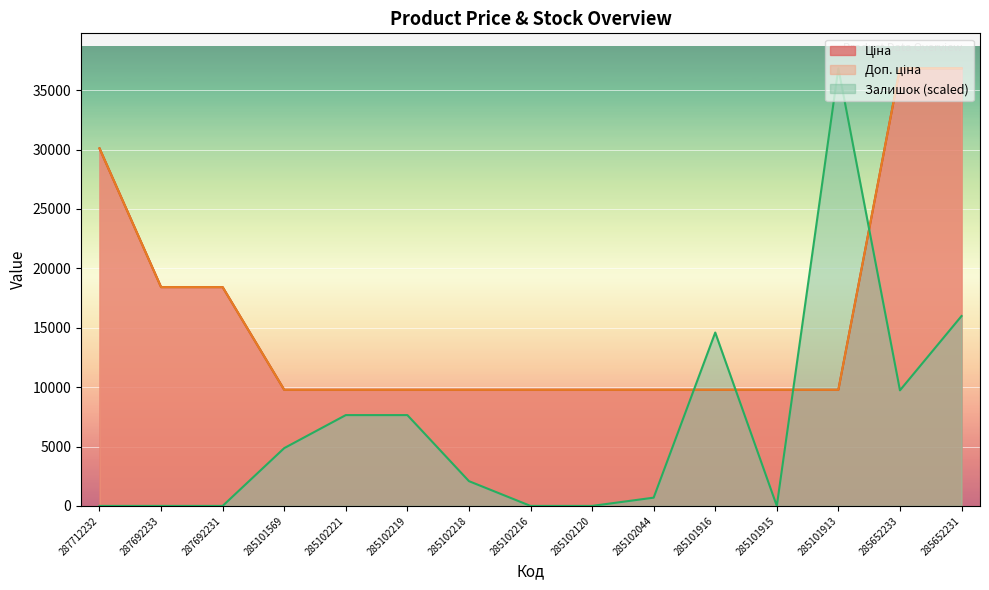

In Залишок, how many points are higher than both neighbors (excluding endpoints)?

2